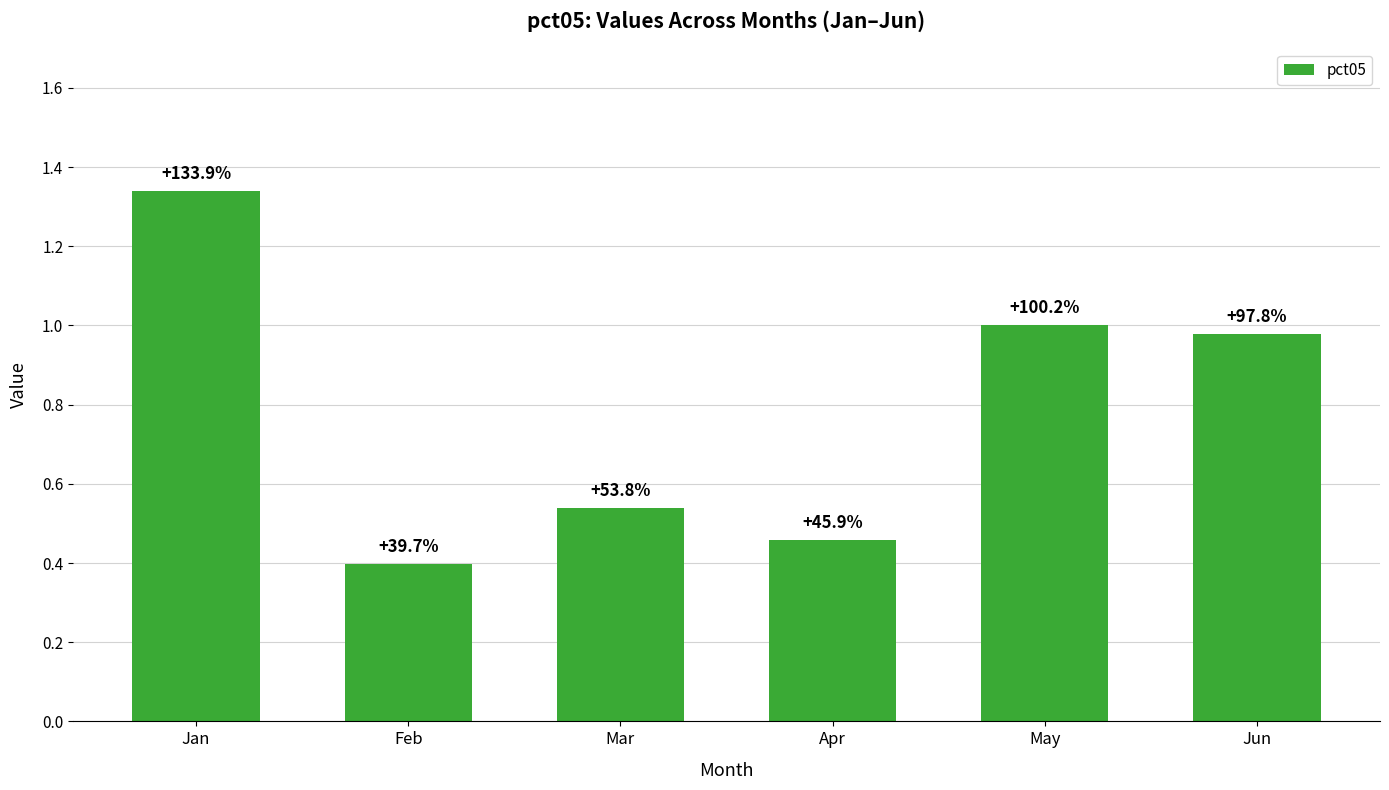

Reading left to right, transcribe all the data shown in this chart.

1.3	0.4	0.5	0.5	1.0	1.0